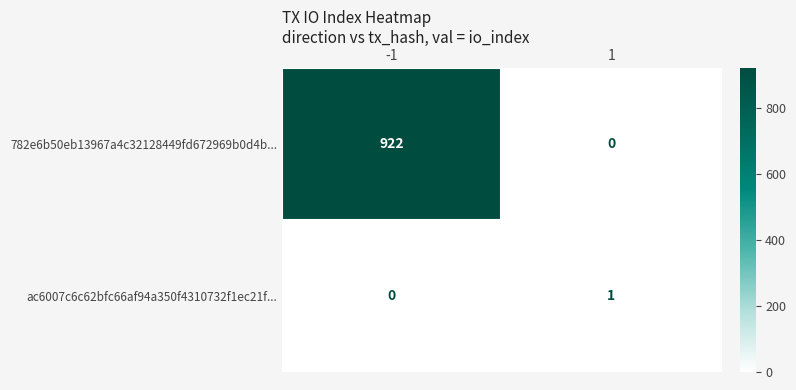

Which series changed the most between -1 and 1?

782e6b50eb13967a4c32128449fd672969b0d4b...